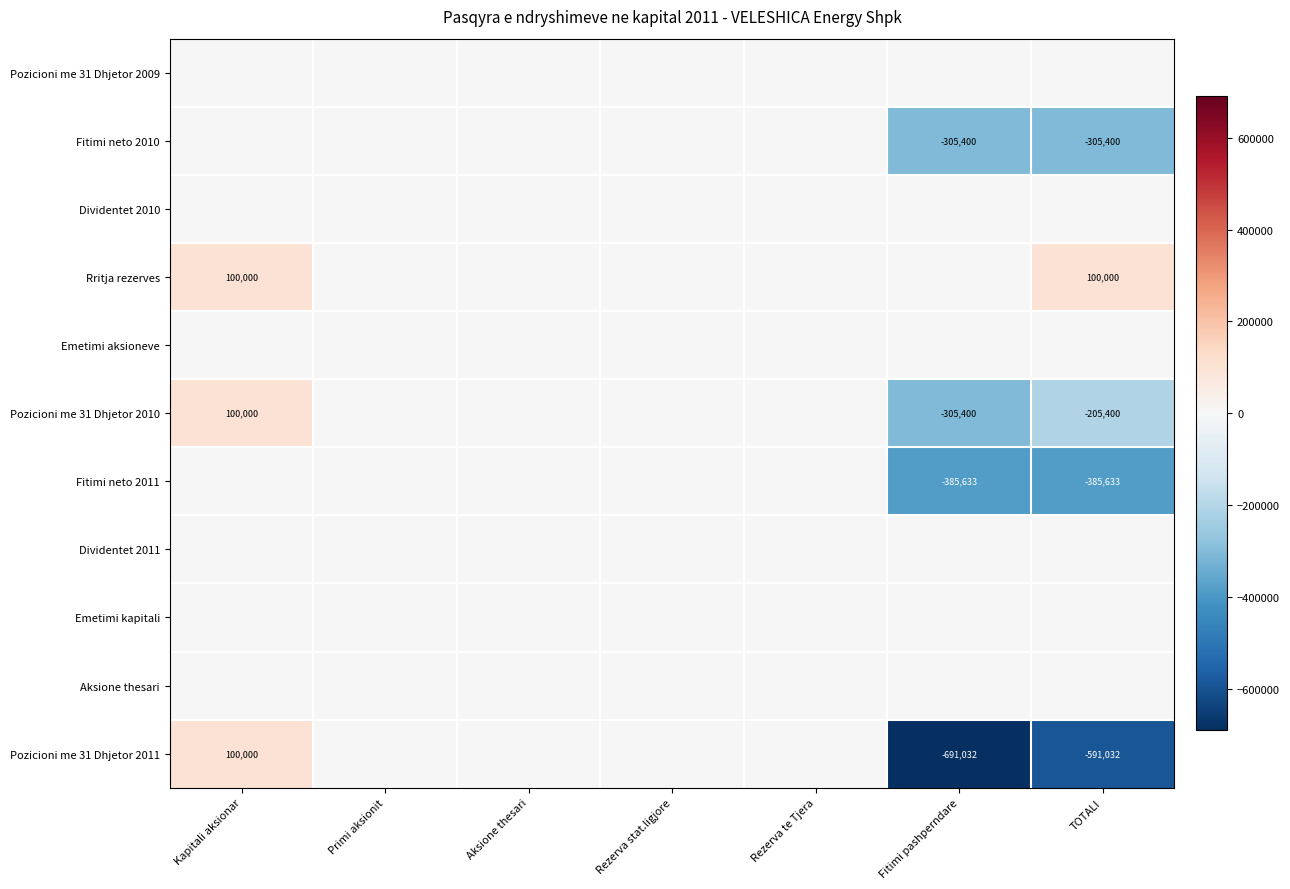

Which series has the largest range (max minus min)?

Pozicioni me 31 Dhjetor 2011